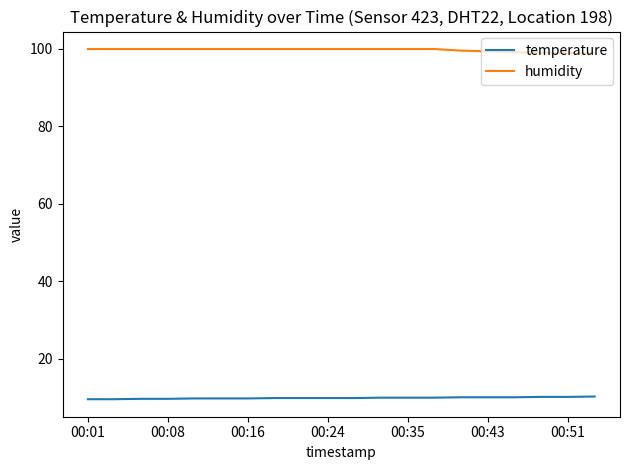

How many lines are shown in the chart?

2